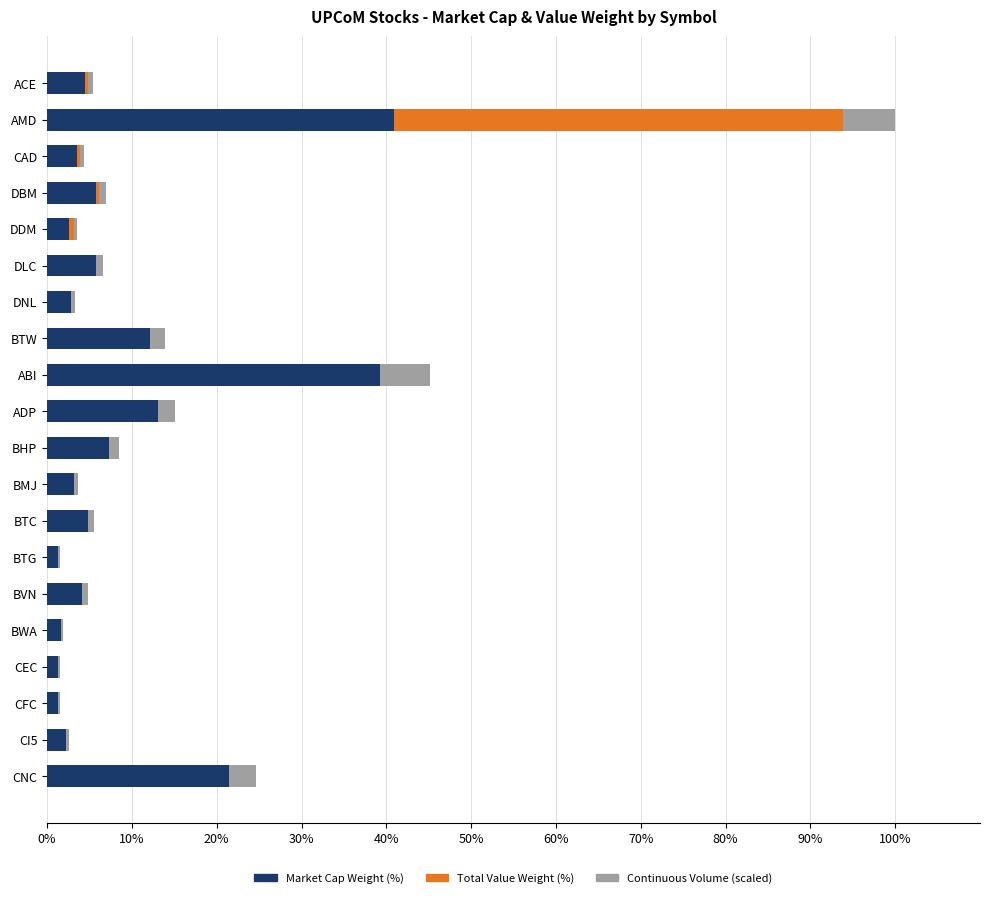

How many distinct data groups are displayed?

3